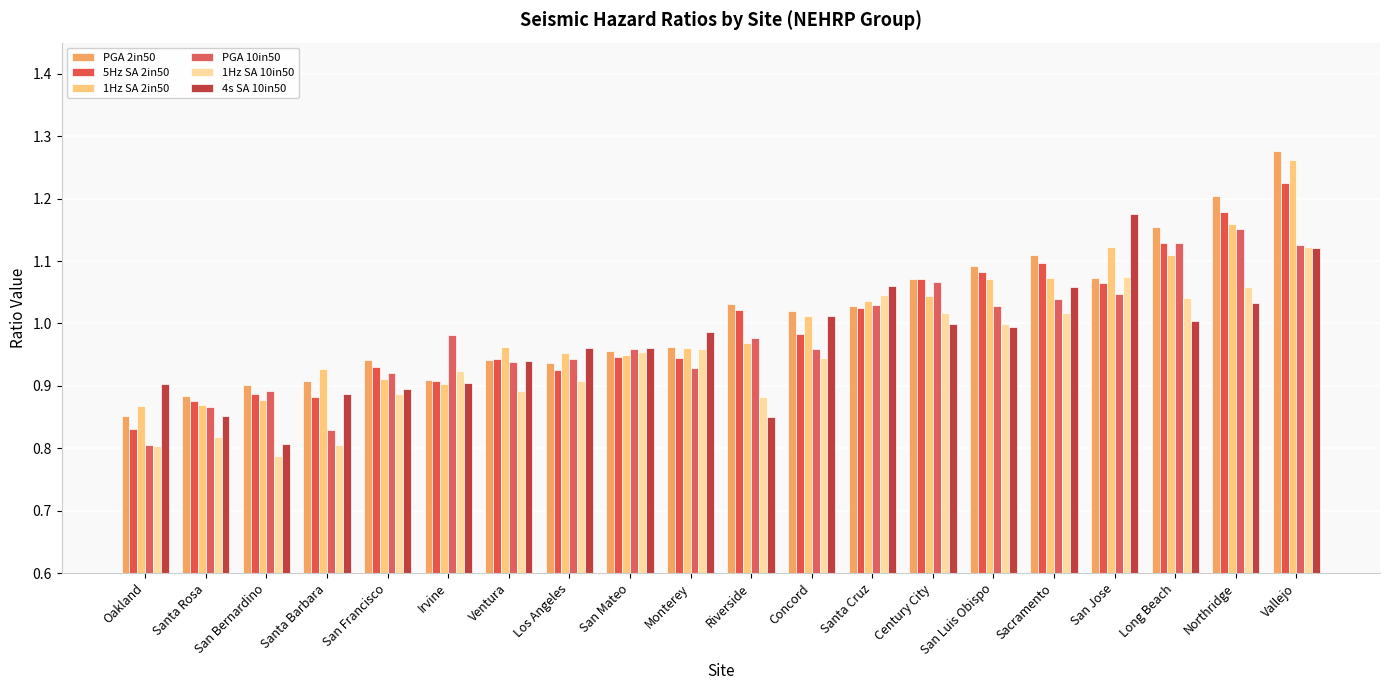

The value of PGA 2in50 at Ventura is 0.3. True or false?

False